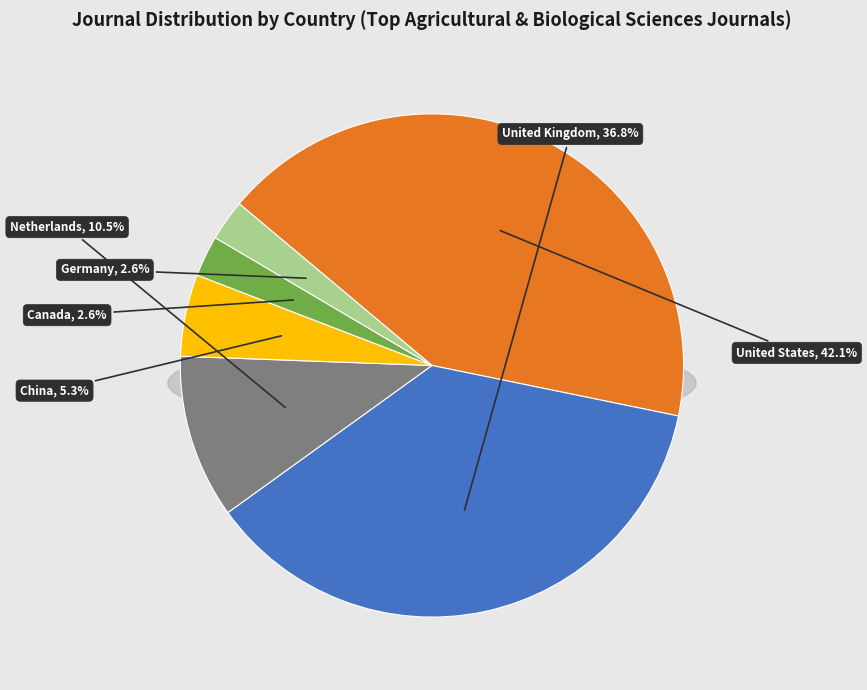

What percentage is the United States slice, to the nearest percent?

42%